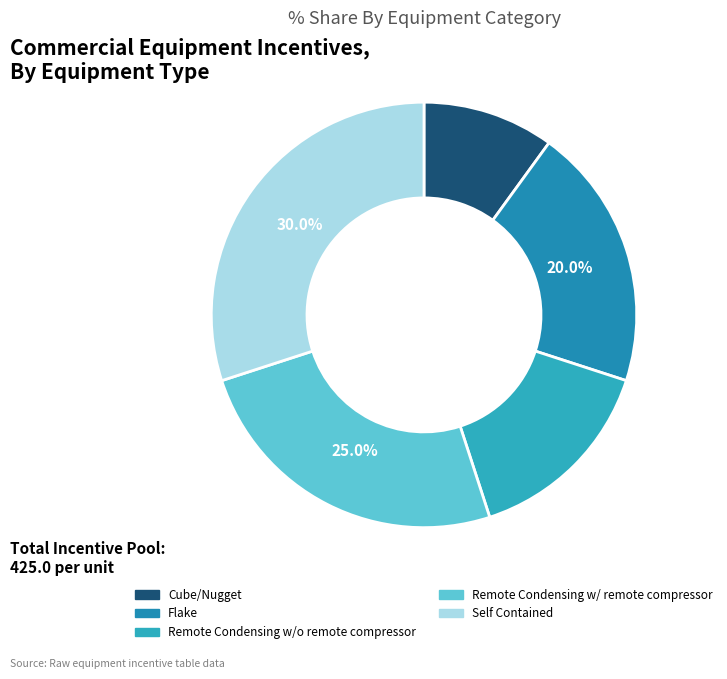

Approximately how many times larger is the value at Self Contained compared to Flake?

1.5